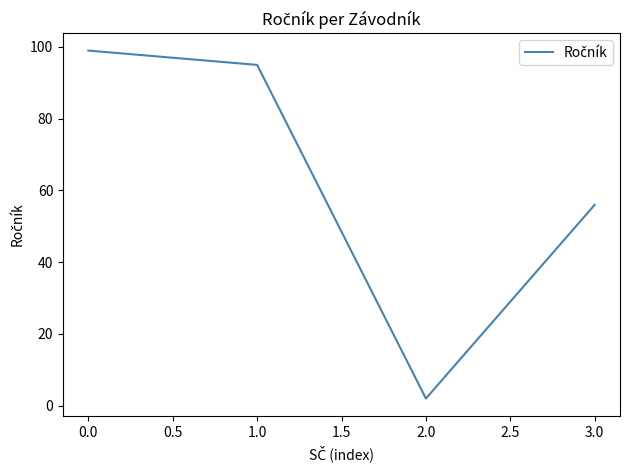

How many series are shown in this chart?

1